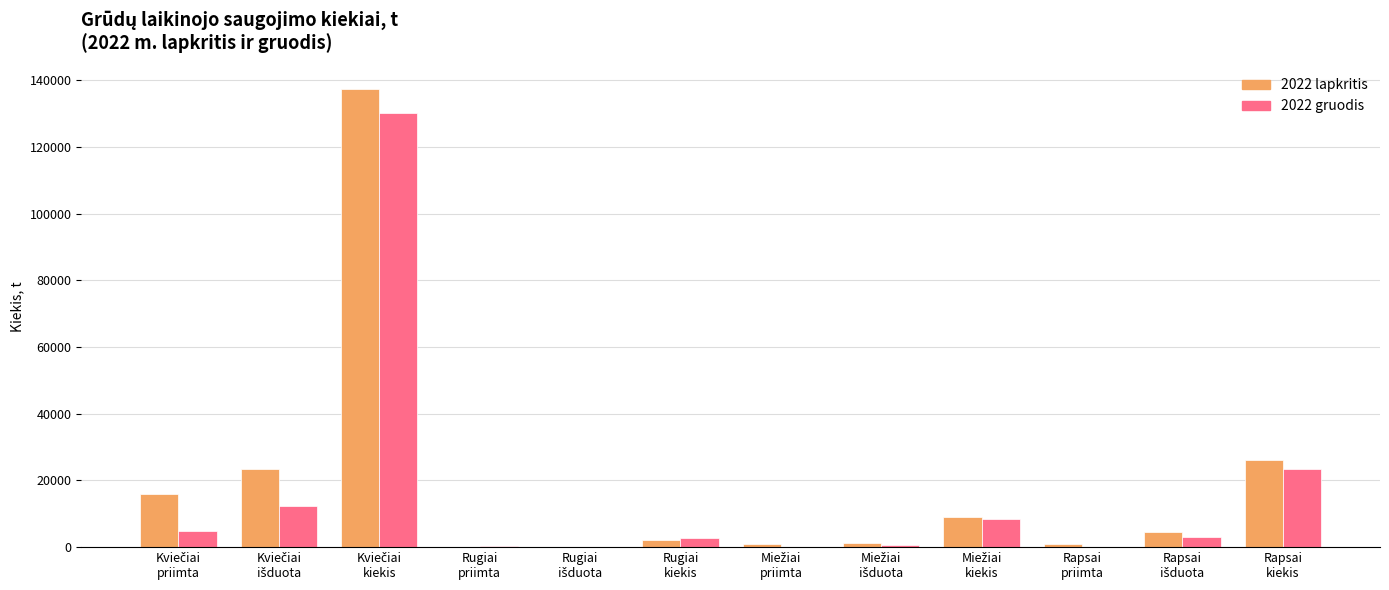

What is the maximum value shown in the chart?

137440.1